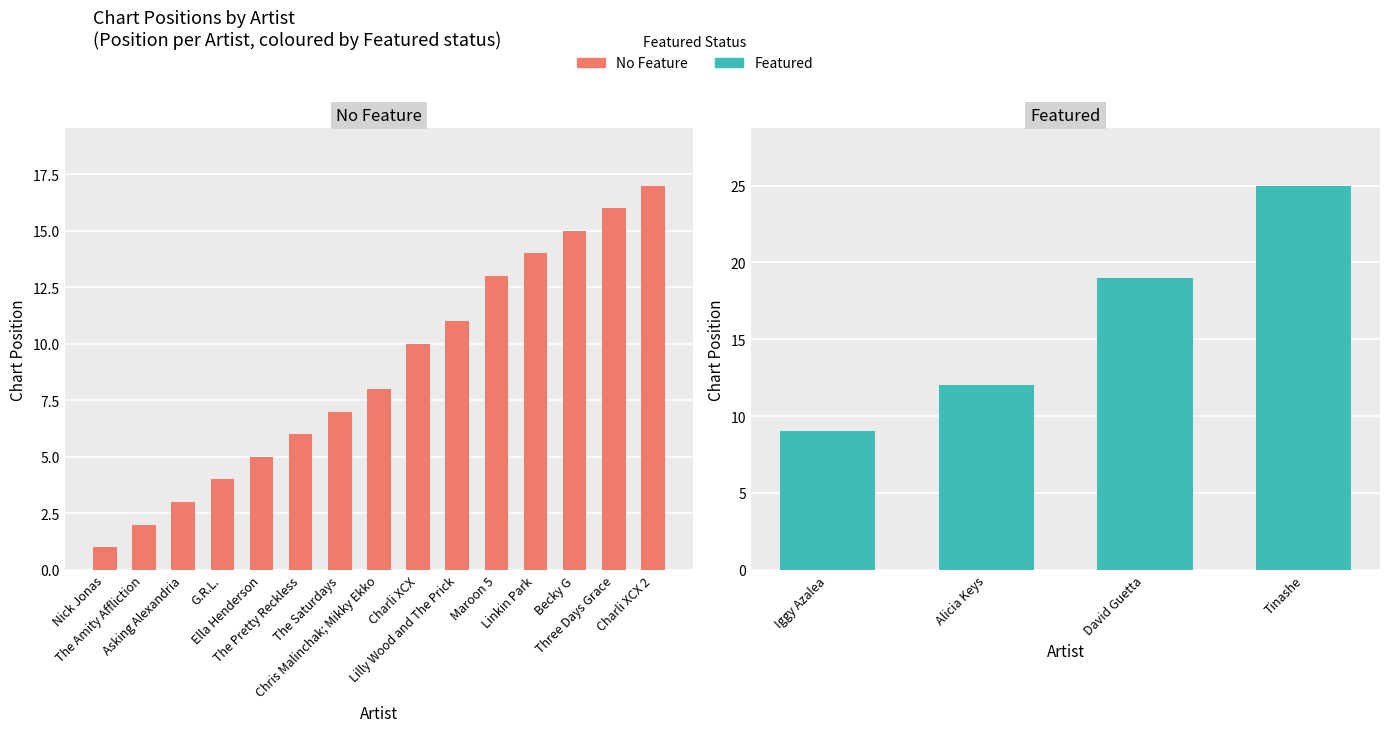

What is the label of the 9th bar from the right?

The Saturdays